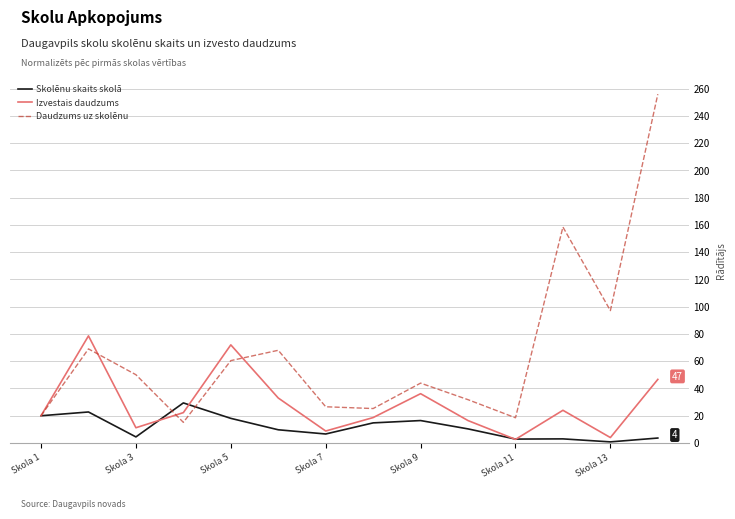

What is the minimum value for Daudzums uz skolēnu?

15.2